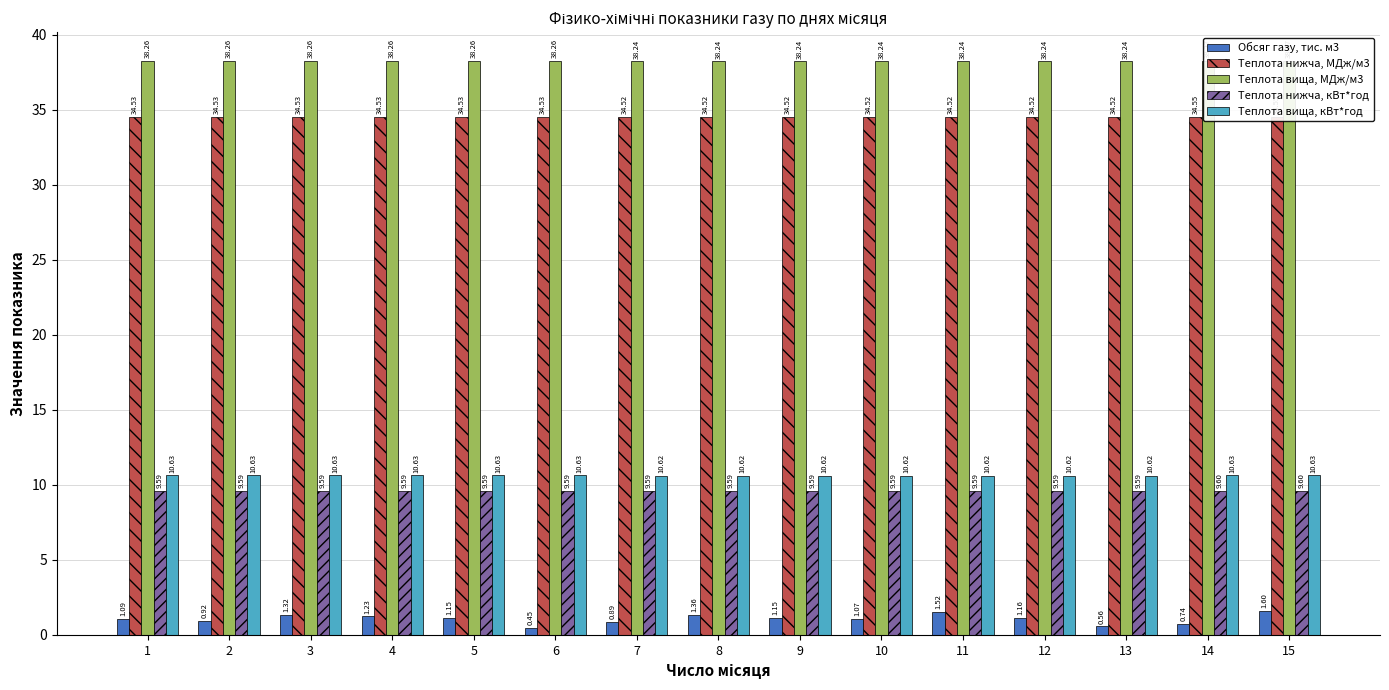

How many bars are there in total?

75